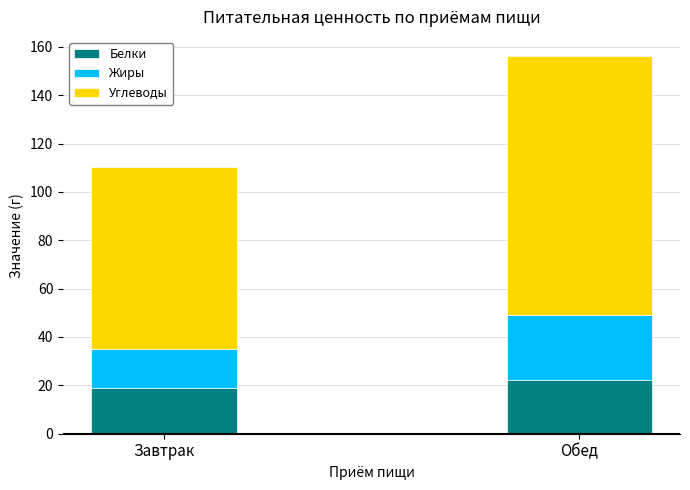

What value does the Белки series have at Завтрак?

18.8